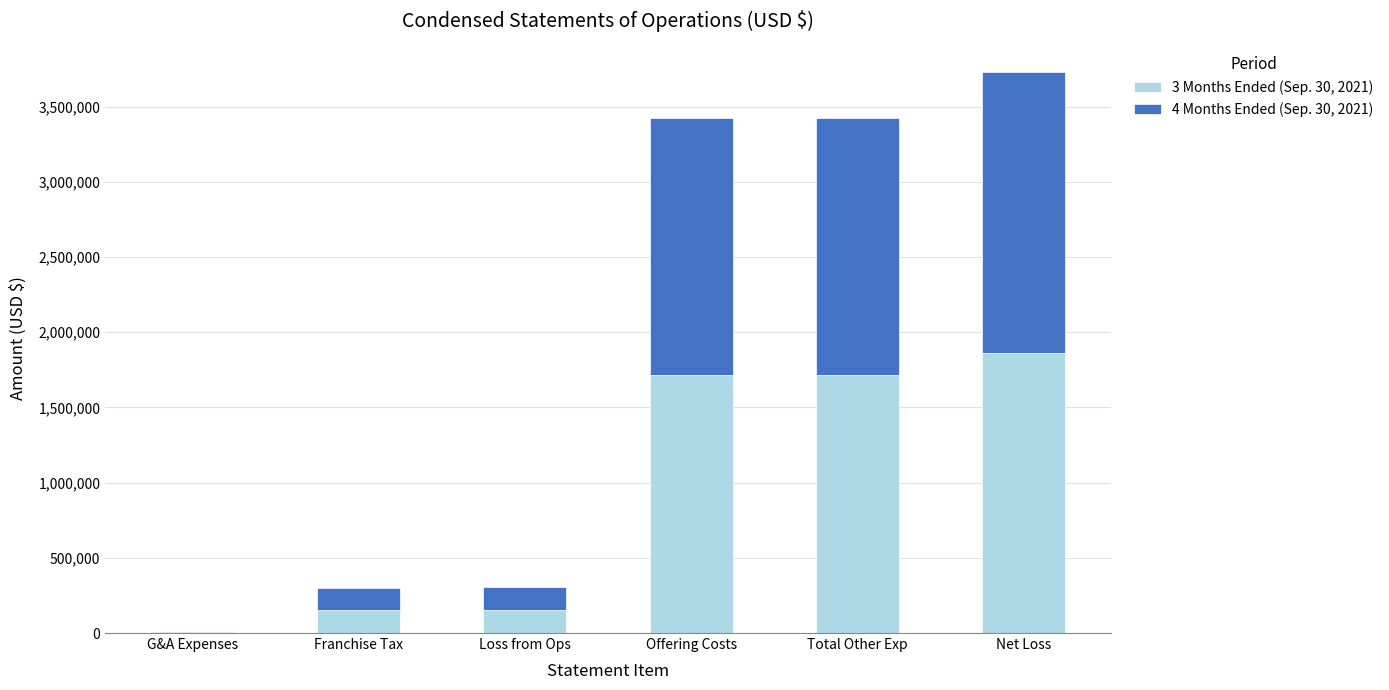

The 3 Months Ended (Sep. 30, 2021) series shows 1713531 at Offering Costs. True or false?

True